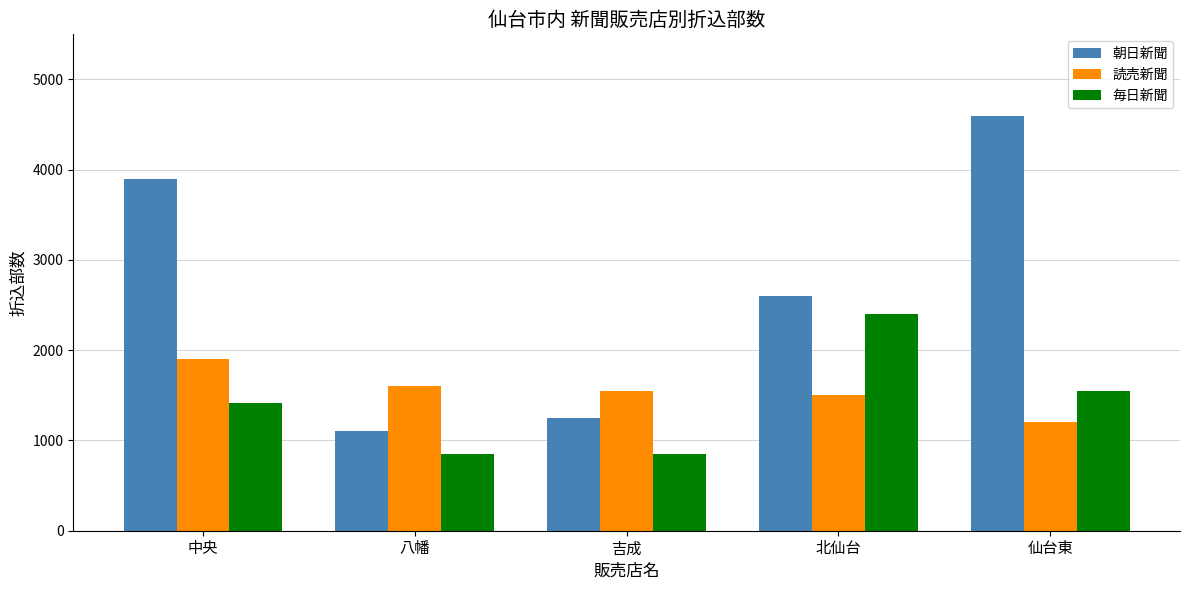

Where is 読売新聞 nearest to the value 1550?

吉成